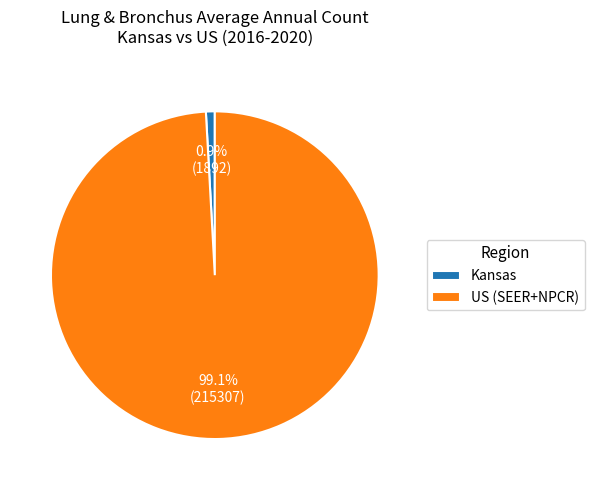

What is the ratio of the value at US (SEER+NPCR) to the value at Kansas?

113.8